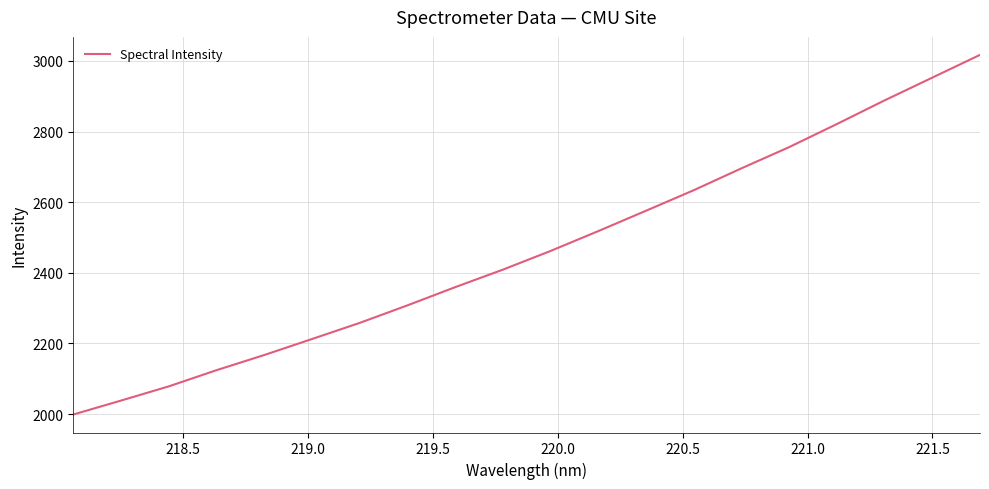

What is the smallest value displayed?

1998.9